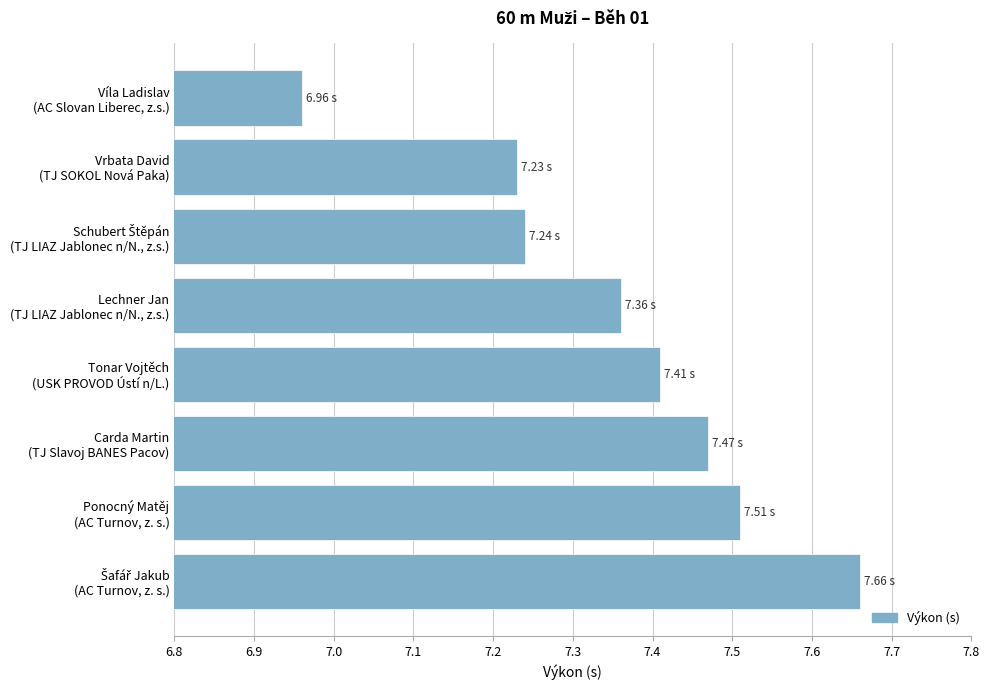

What is the difference between the maximum and minimum values?

0.7